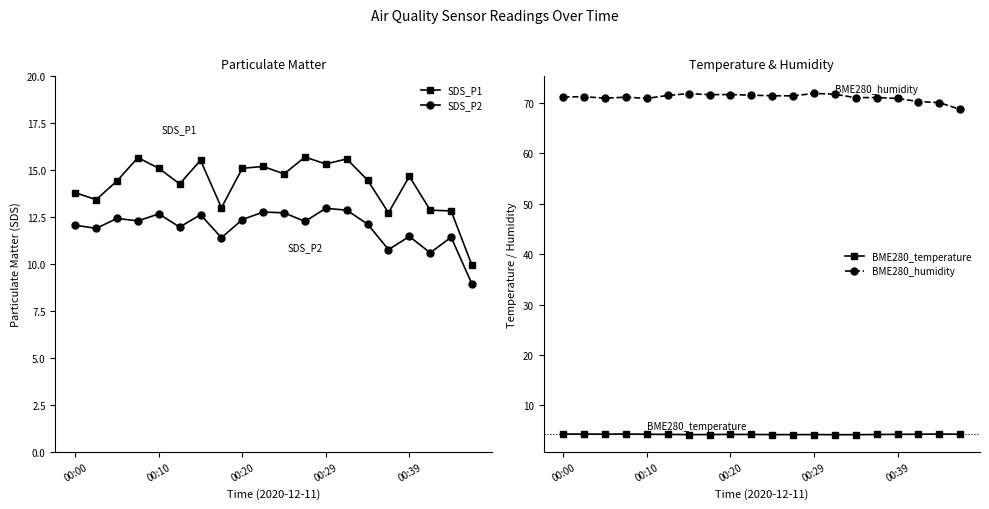

Read the SDS_P1 value at 7.

13.0